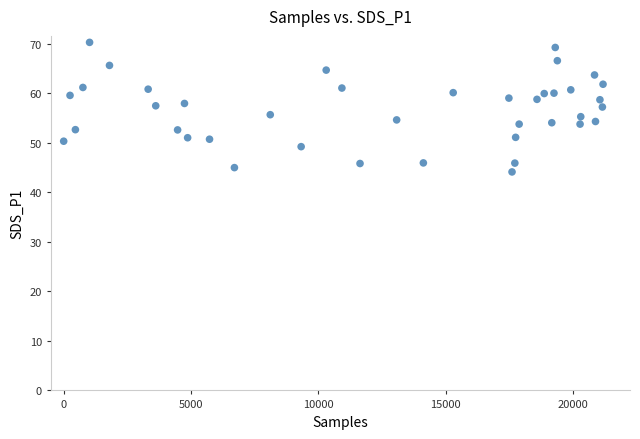

What is the range of X values (max minus min)?

21187.0